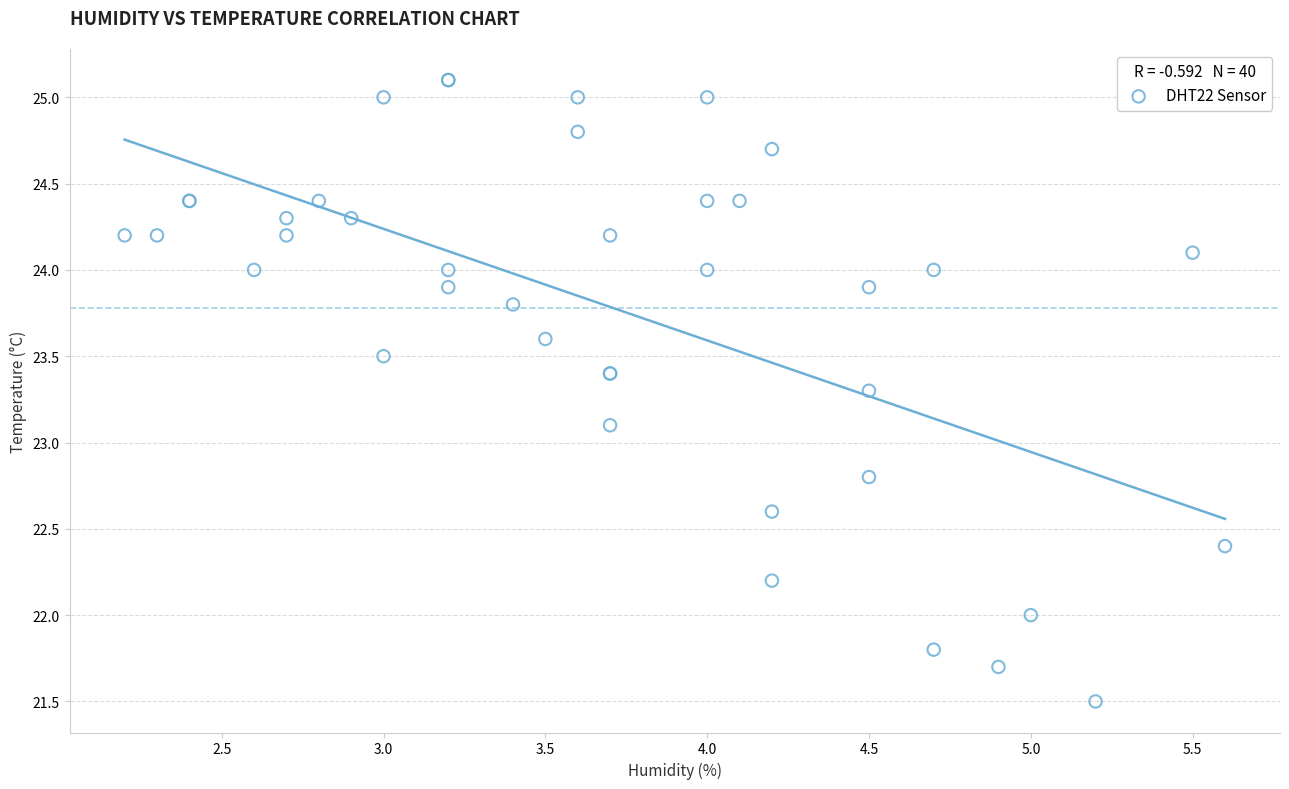

What Y value in the scatter plot is closest to 23?

23.1